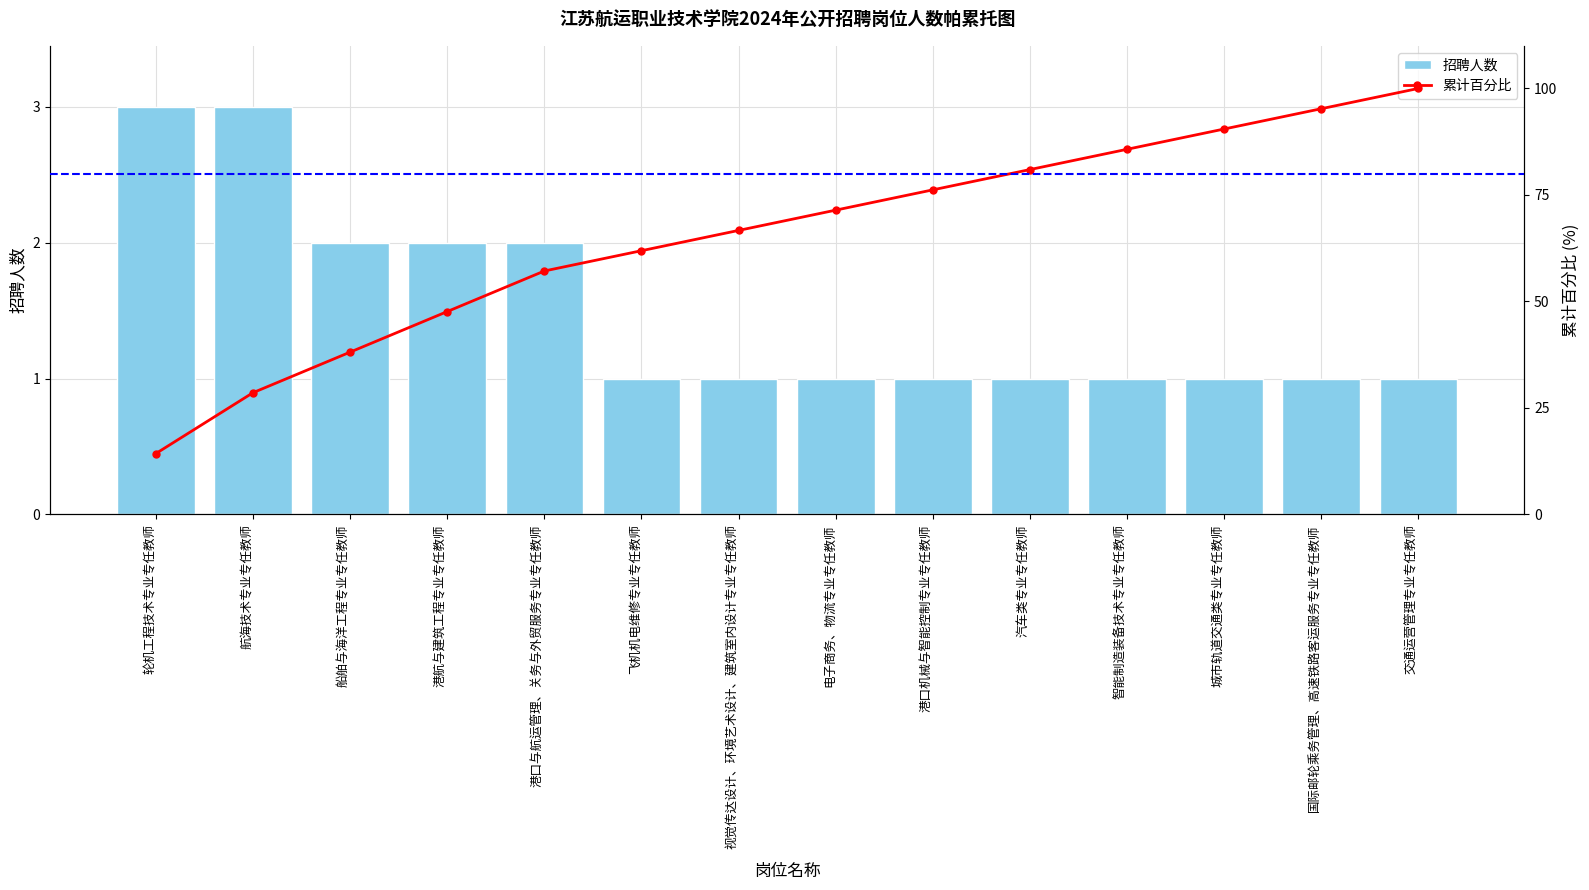

How many distinct data groups are displayed?

2